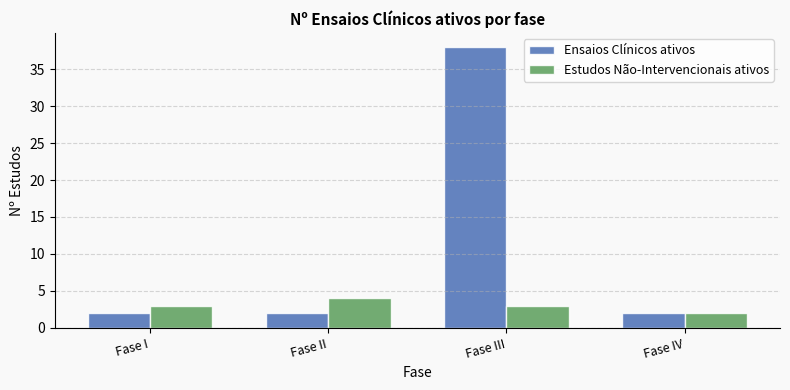

Rank the series by their average value, from lowest to highest.

Estudos Não-Intervencionais ativos, Ensaios Clínicos ativos